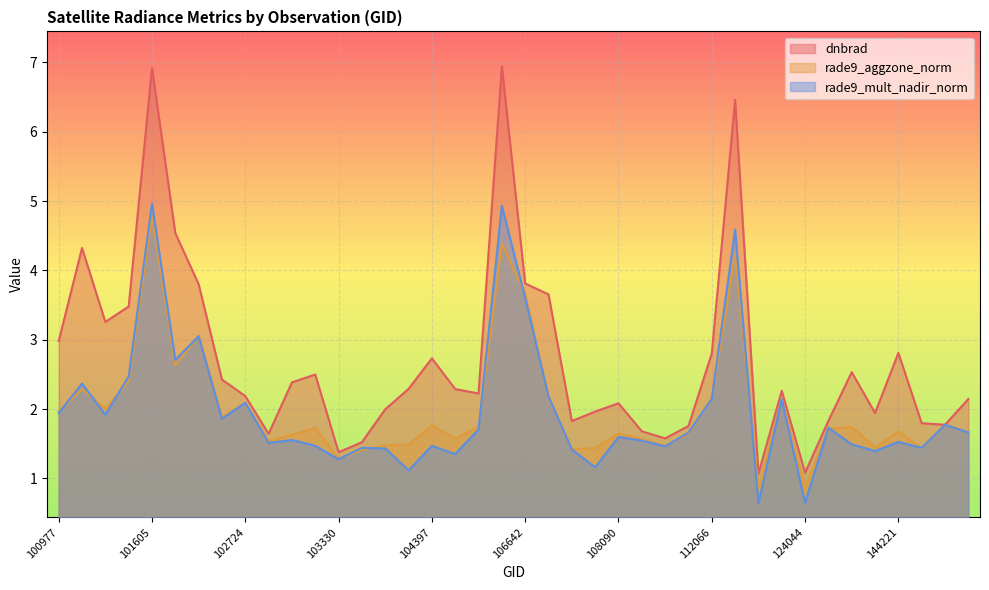

What is the value of the dnbrad point at the 29th from the left?

2.8